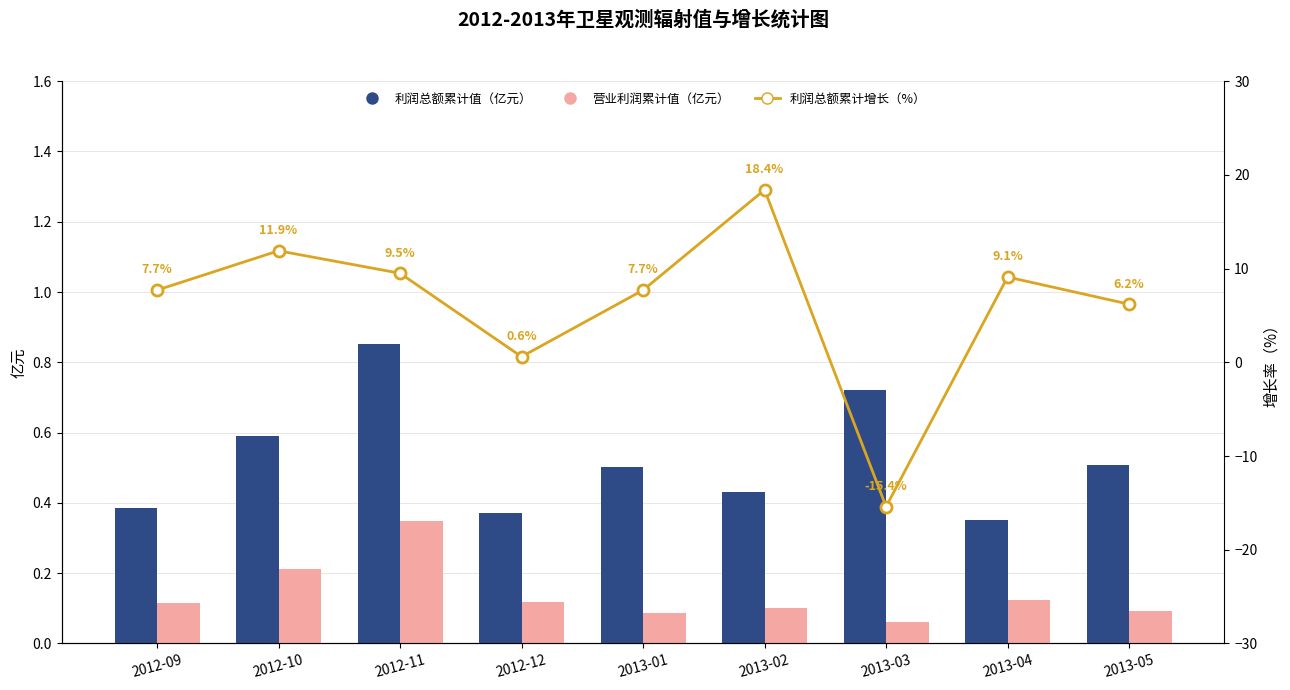

What is the minimum value shown in the chart?

-15.4